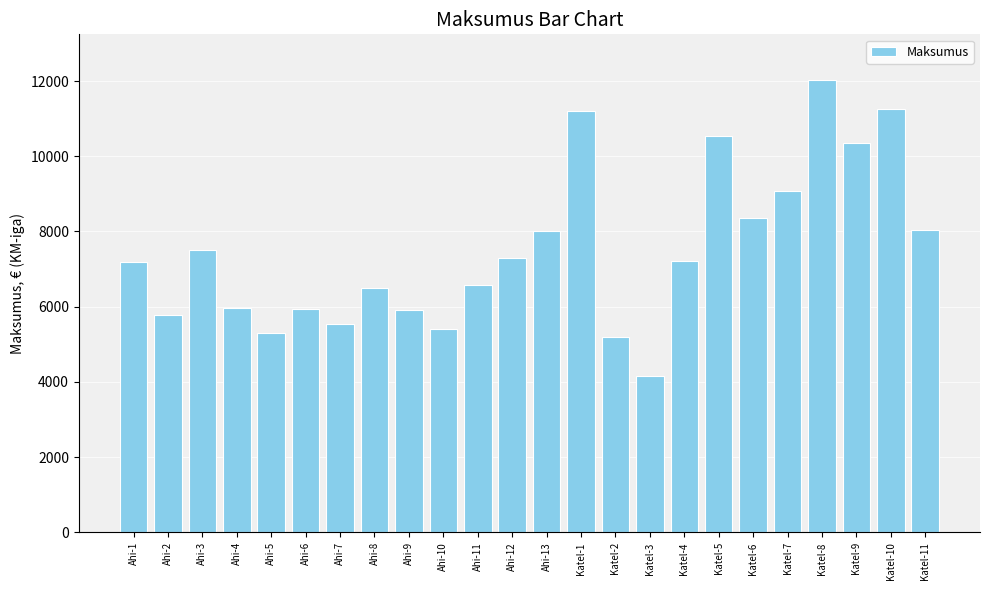

What is the approximate value at Ahi-9, to the nearest 100?

5900